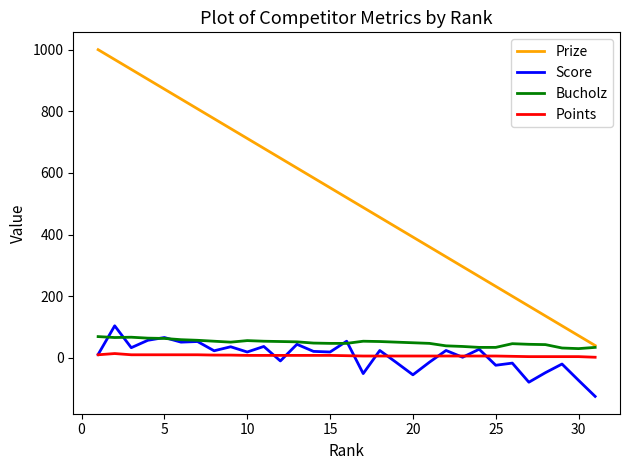

What is the minimum value for Points?

2